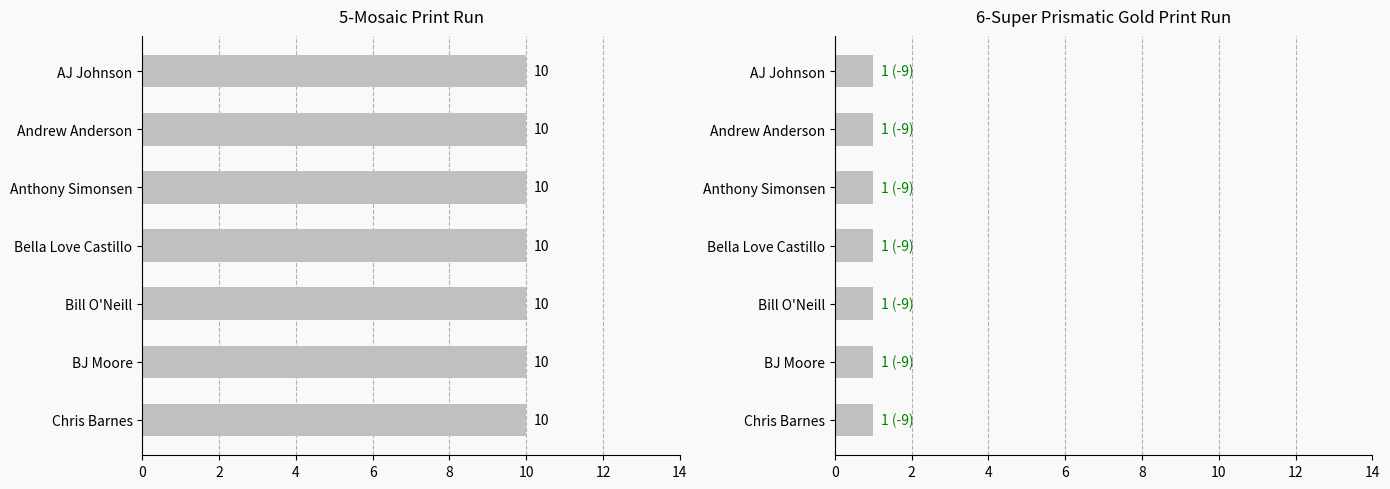

Which series has the largest range (max minus min)?

5-Mosaic